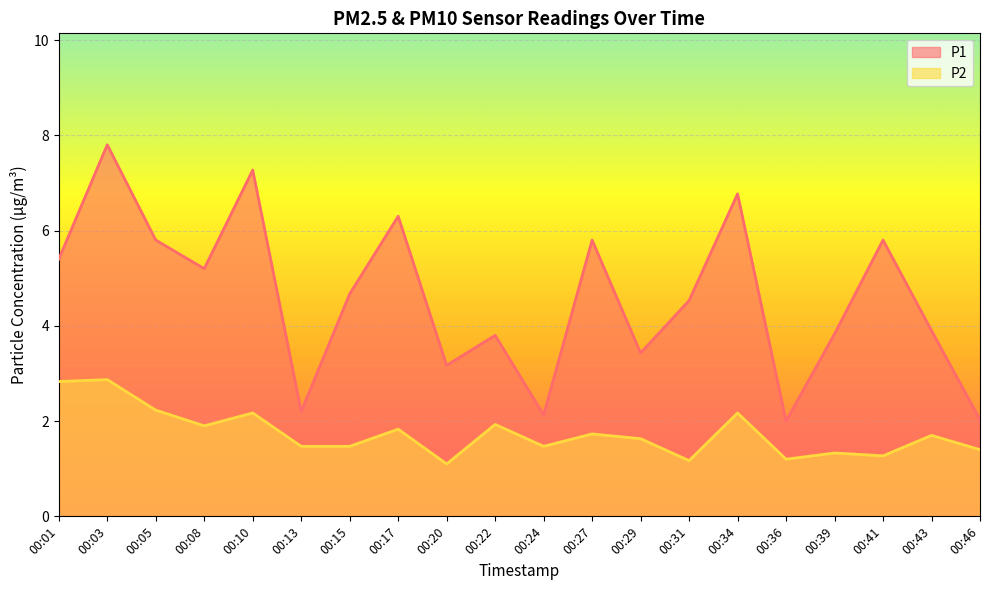

Which series has the widest spread of values?

P1